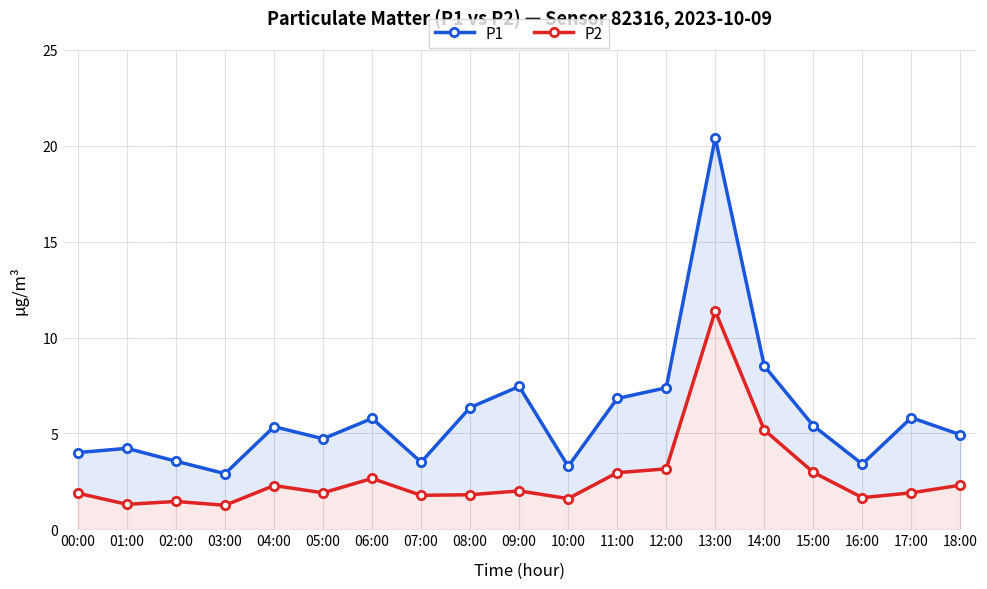

Reading left to right, what are all the values shown in this chart?

P1: 4.0	4.2	3.5	2.9	5.3	4.7	5.8	3.5	6.3	7.5	3.3	6.8	7.4	20.4	8.5	5.4	3.4	5.8	4.9
P2: 1.9	1.3	1.4	1.2	2.3	1.9	2.6	1.8	1.8	2.0	1.6	3.0	3.1	11.4	5.2	3.0	1.6	1.9	2.3